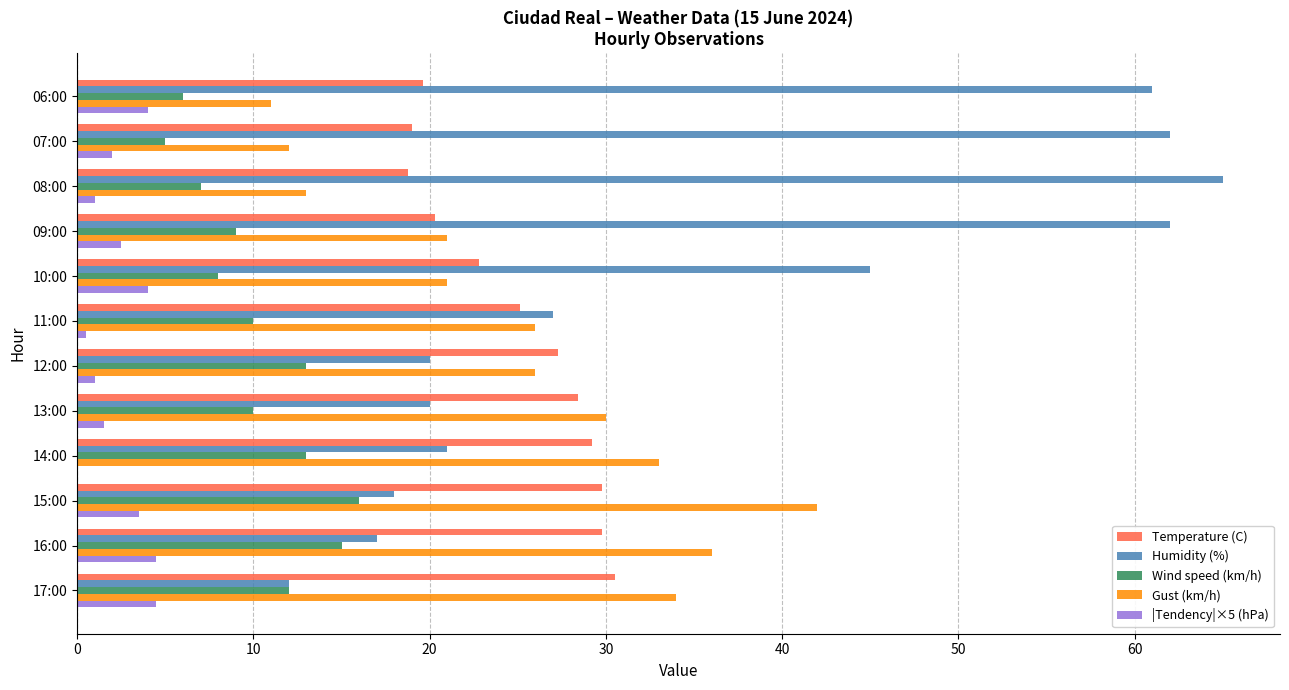

What is the sum of all Wind speed (km/h) values?

124.0